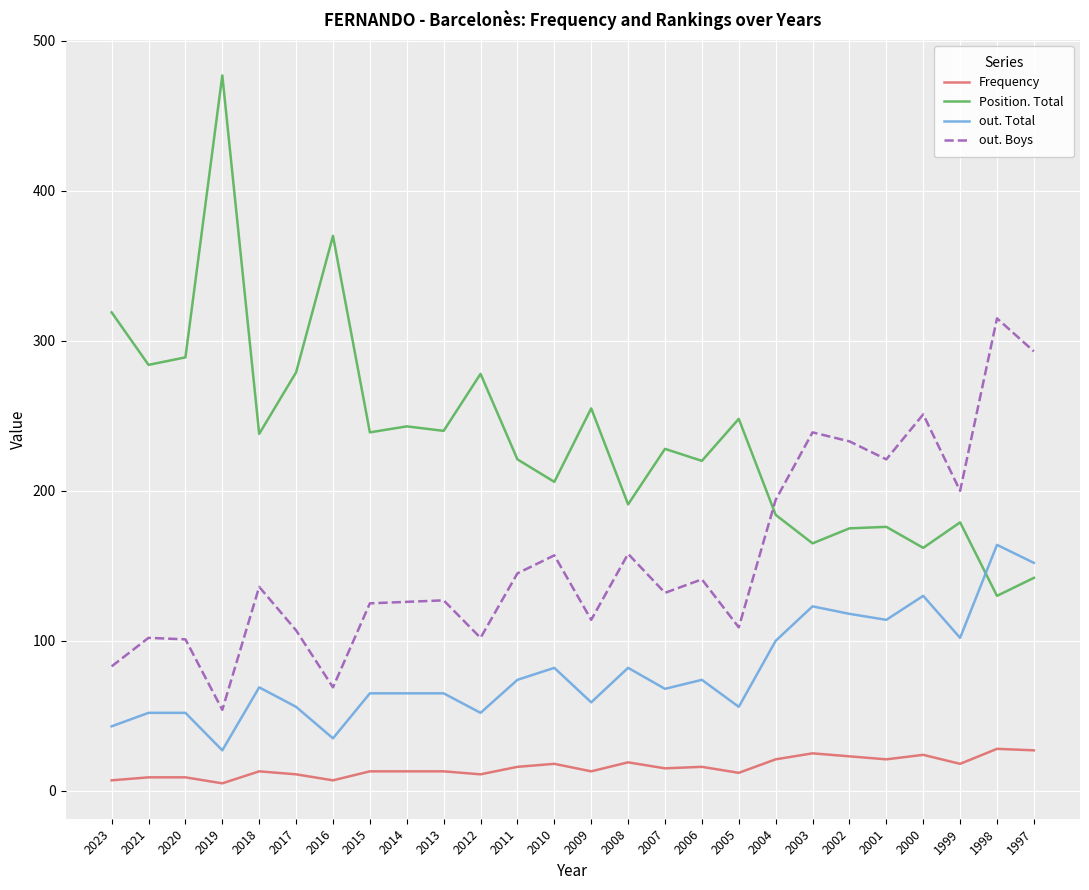

What is the maximum value shown in the chart?

477